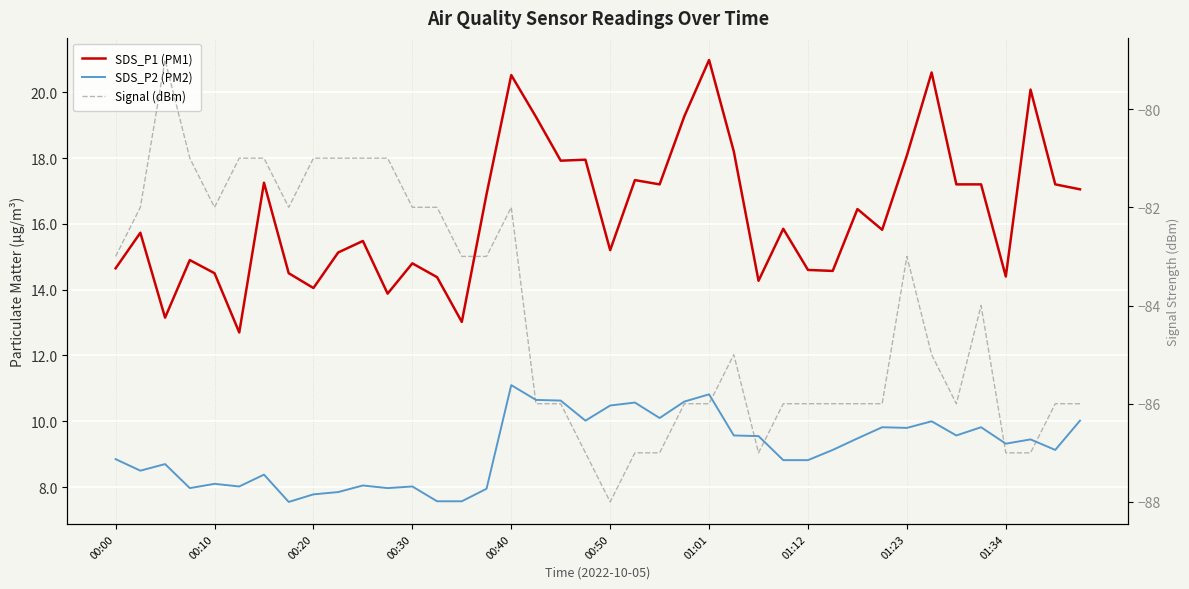

What is the smallest value displayed?

-88.0